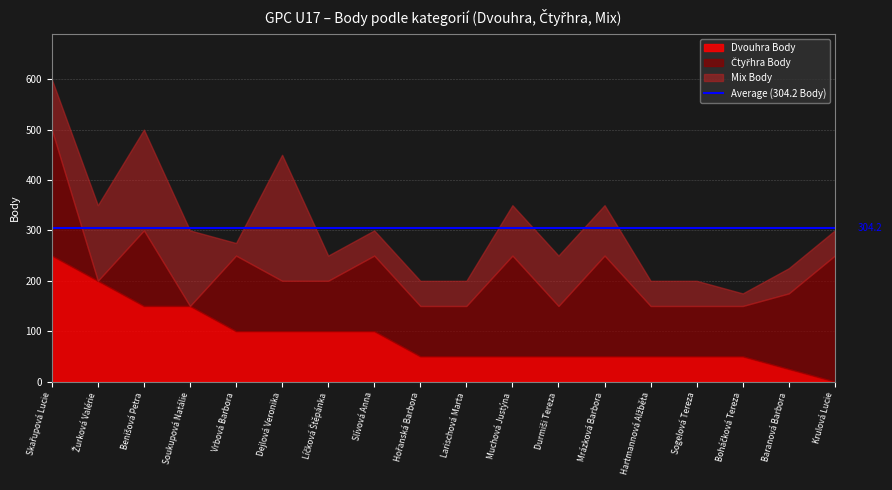

Does the chart display data point markers on the line(s)?

No